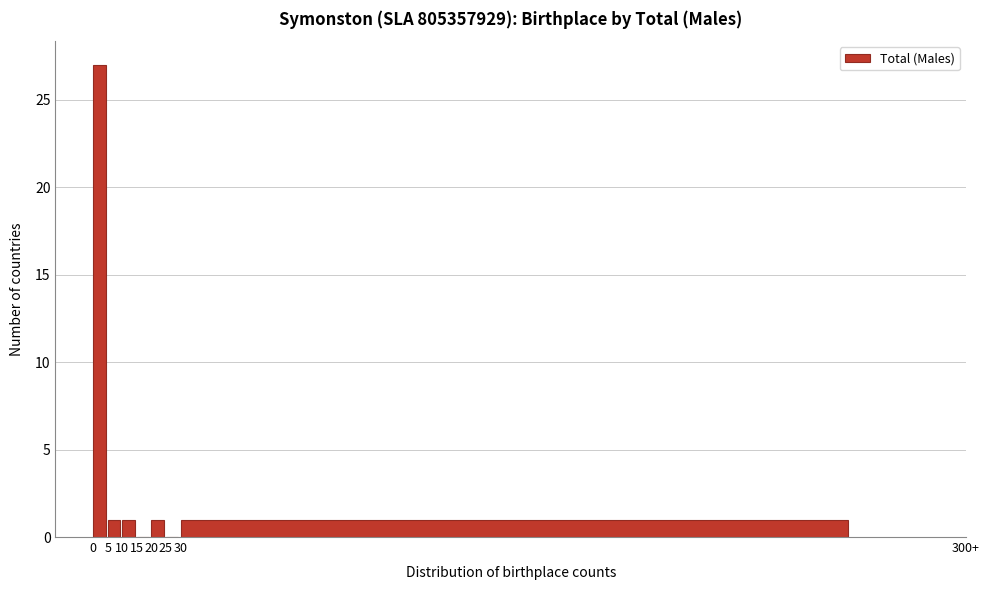

Reading right to left, what are all the values shown in this chart?

30=1	25=0	20=1	15=0	10=1	5=1	0=27